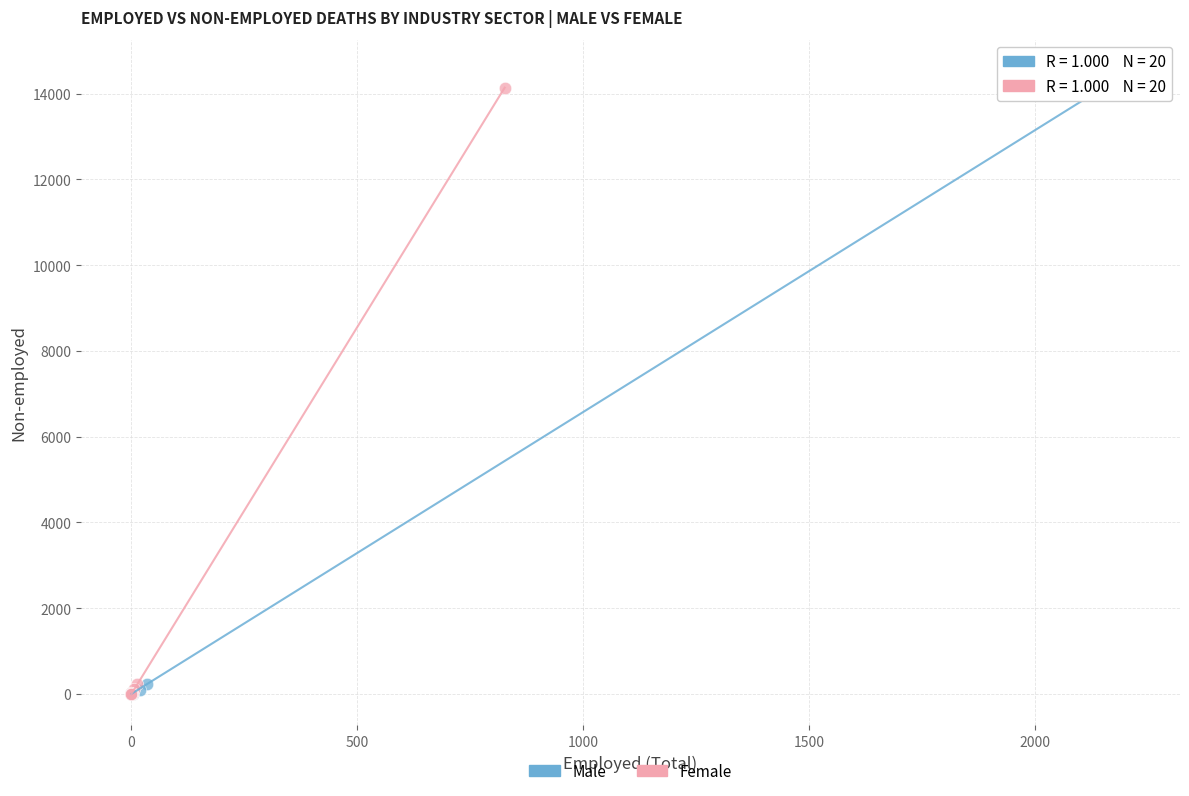

Which series has the largest Y range (max minus min)?

Male